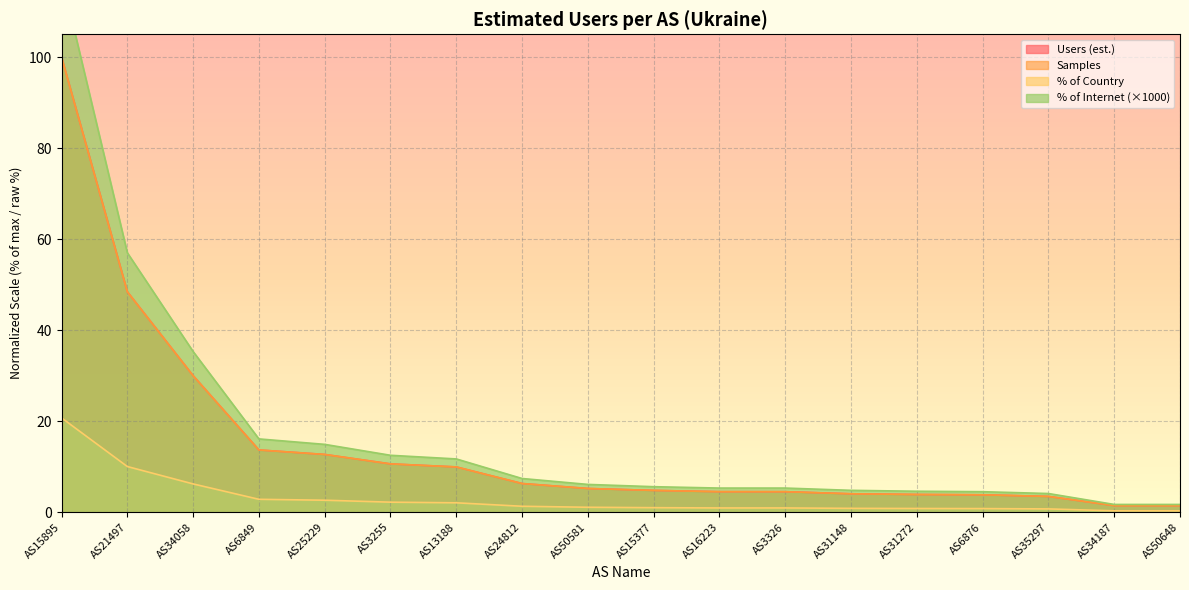

What is the label of the 13th point from the left?

AS31148